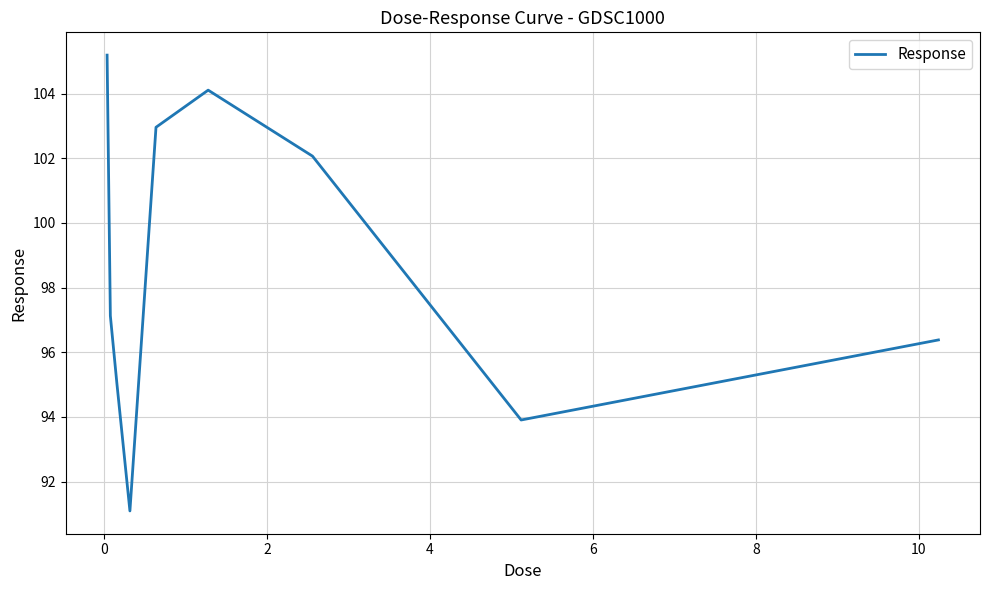

How many interior local peaks (higher than both neighbors) does the data have?

1